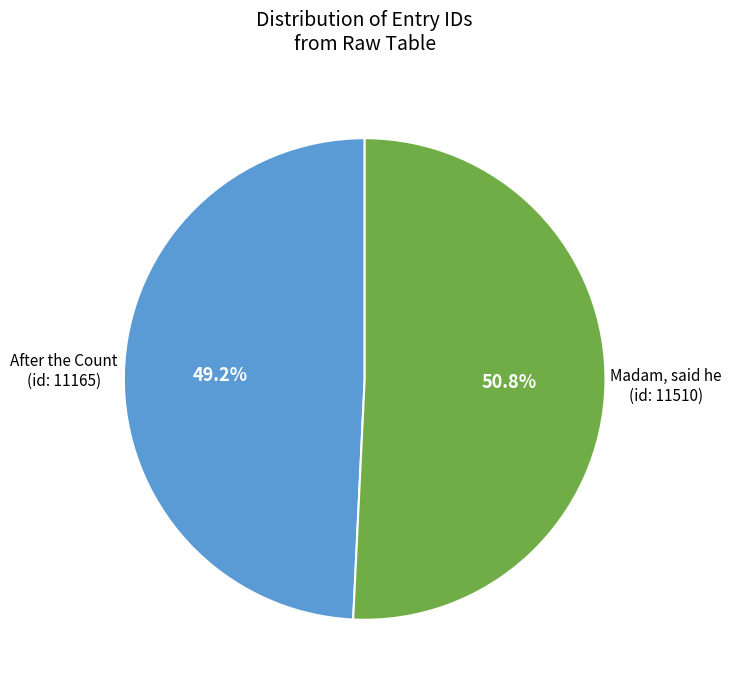

Is there any slice that represents more than half of the pie?

Yes